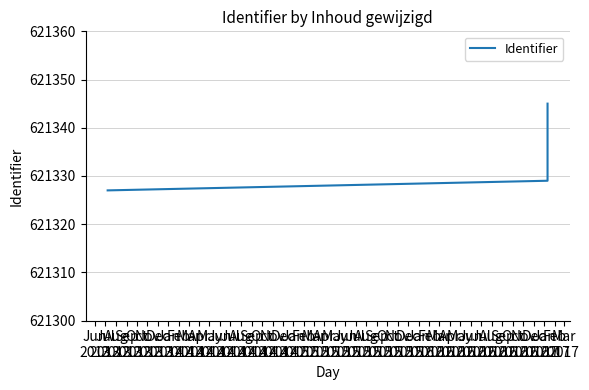

What is the minimum value shown in the chart?

621327